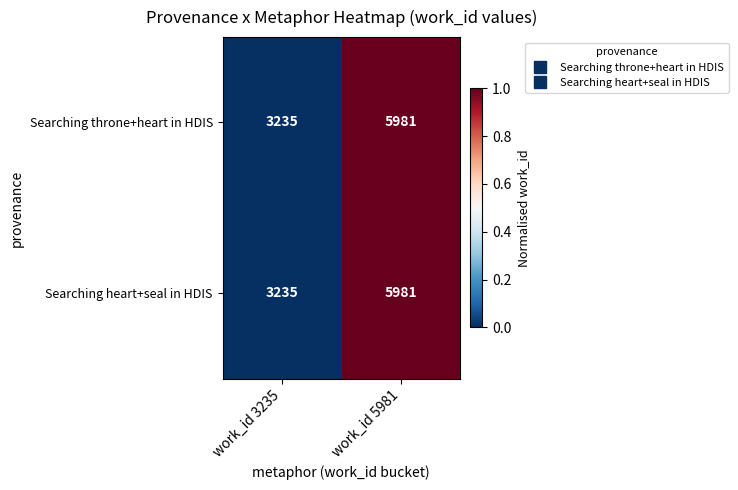

What is the sum of the Searching throne+heart in HDIS values at work_id 5981 and work_id 3235?

9216